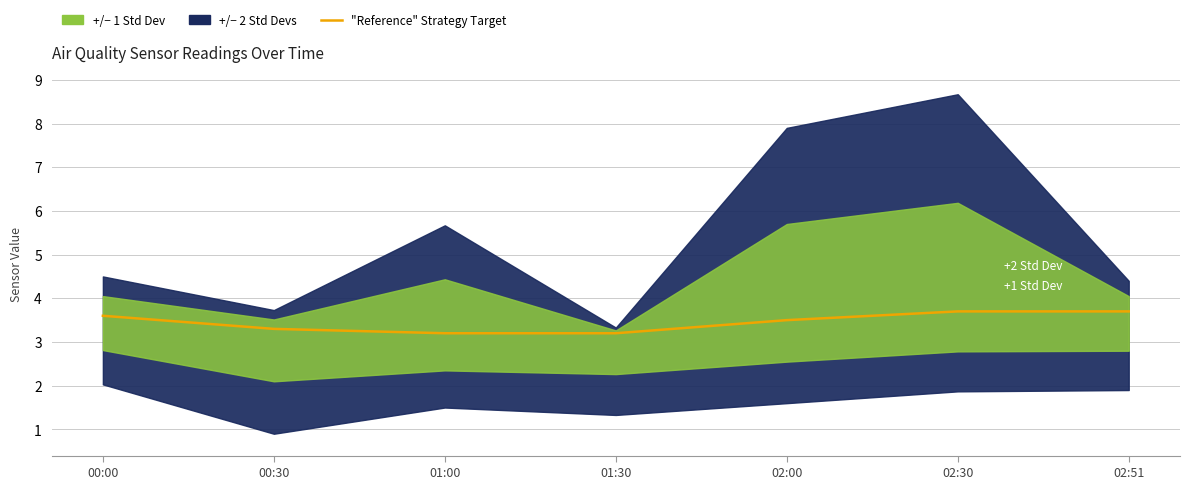

What is the label of the 7th point from the right?

00:00